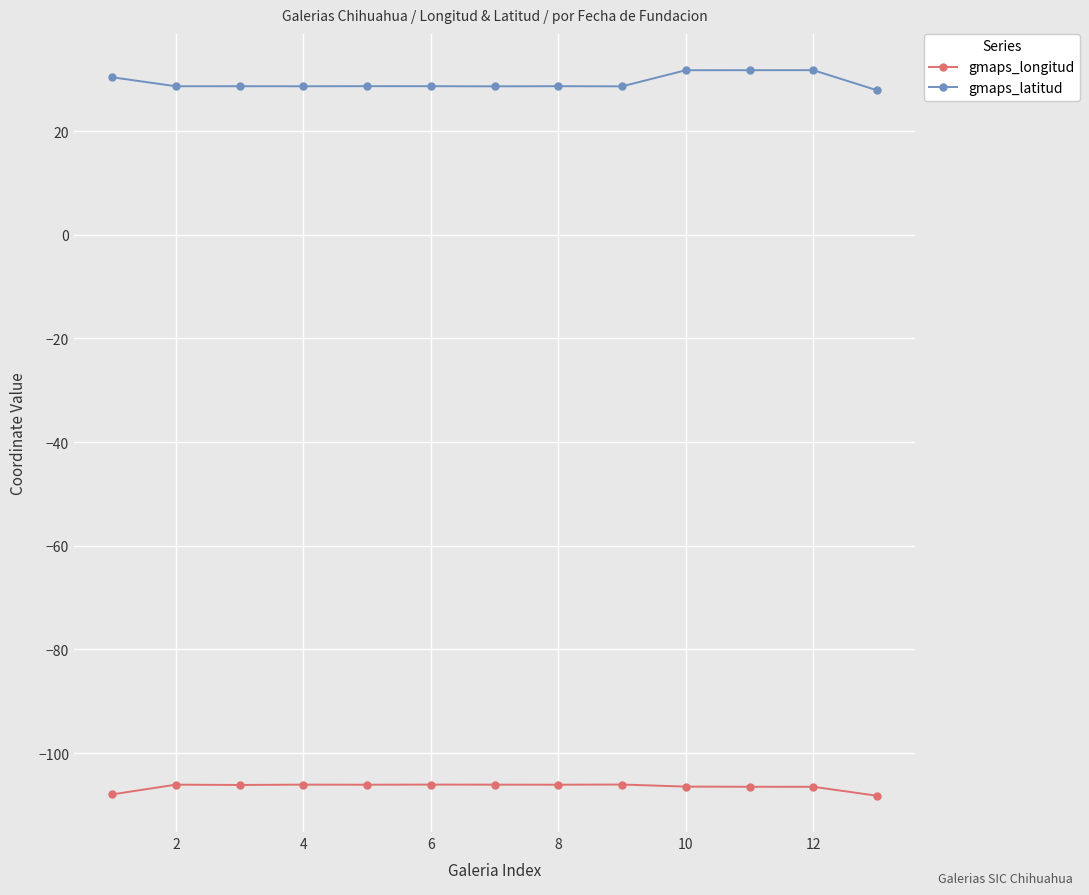

True or false: gmaps_latitud and gmaps_longitud intersect in this chart.

False